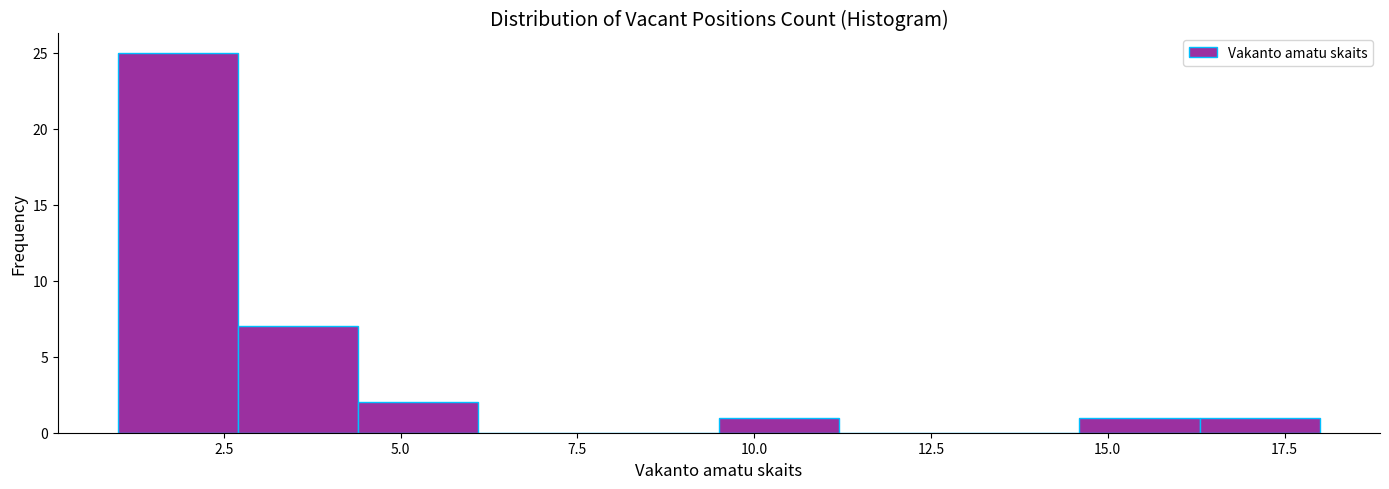

Read against the x-axis, roughly where is the centre of the tallest bar?

2.0